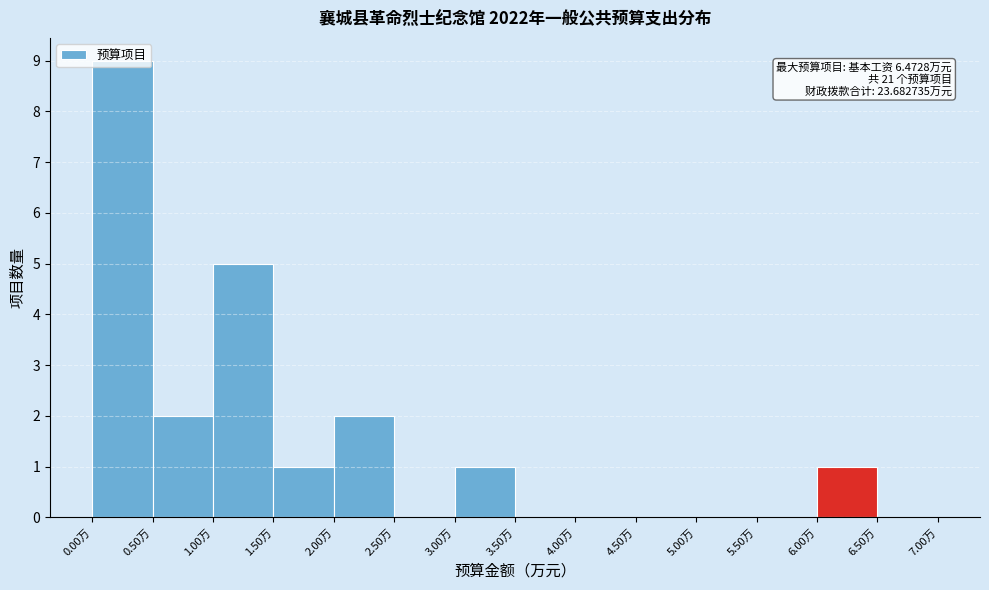

Over which range of the x-axis is the bar tallest?

0.0 to 0.5